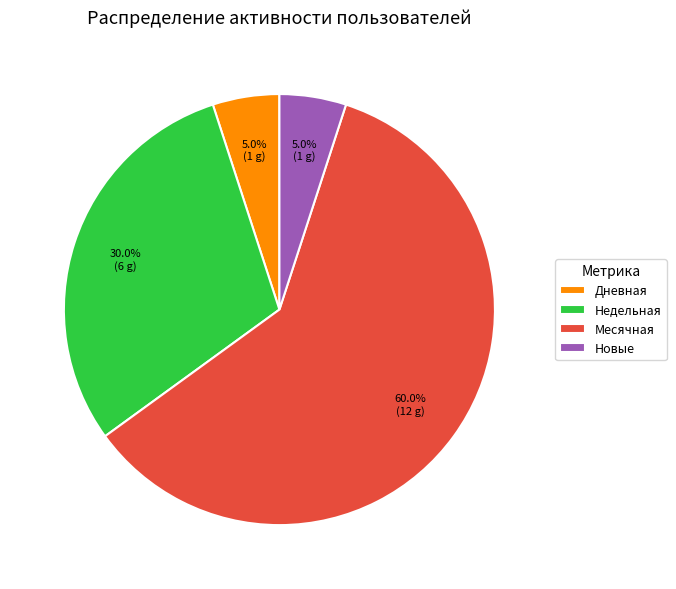

To the nearest percent, what is the difference between the largest and smallest slice percentages?

55%